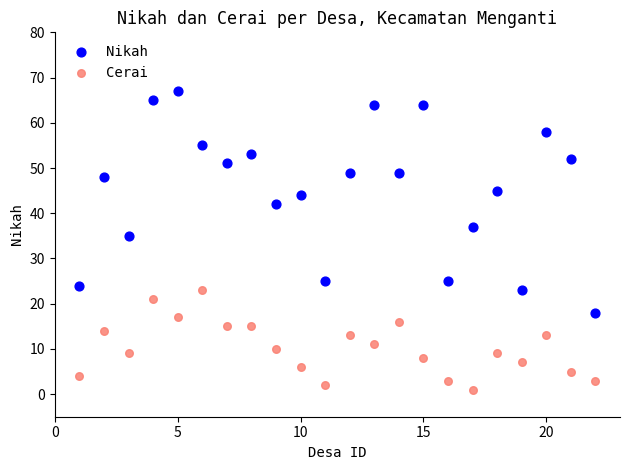

Which series reaches the minimum Y coordinate?

Cerai